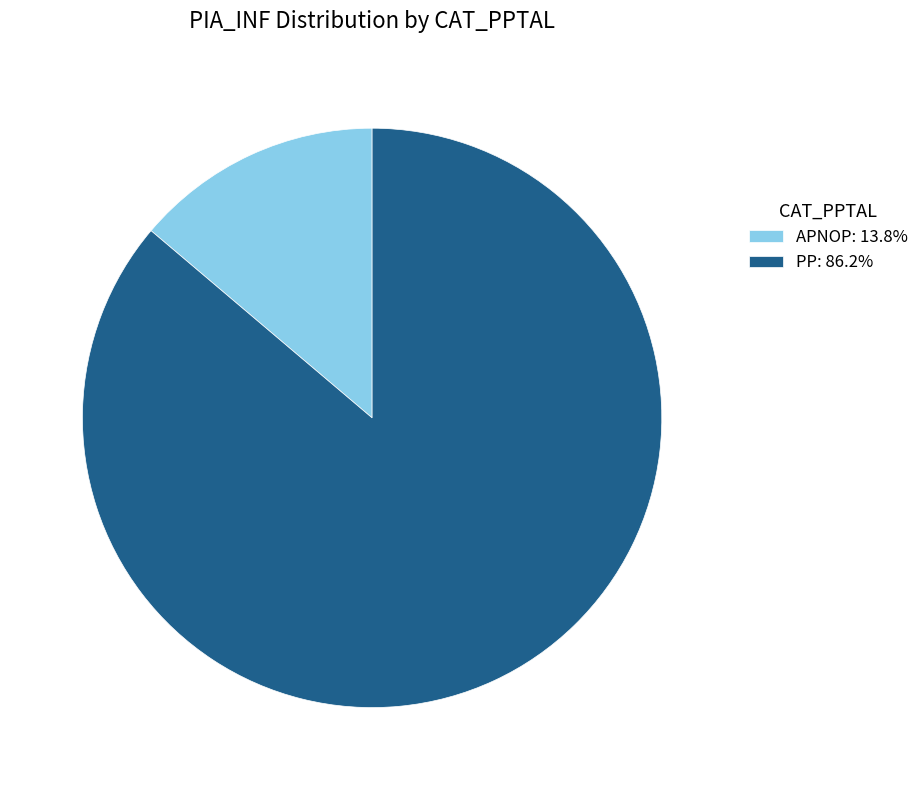

Count the number of slices in the pie.

2